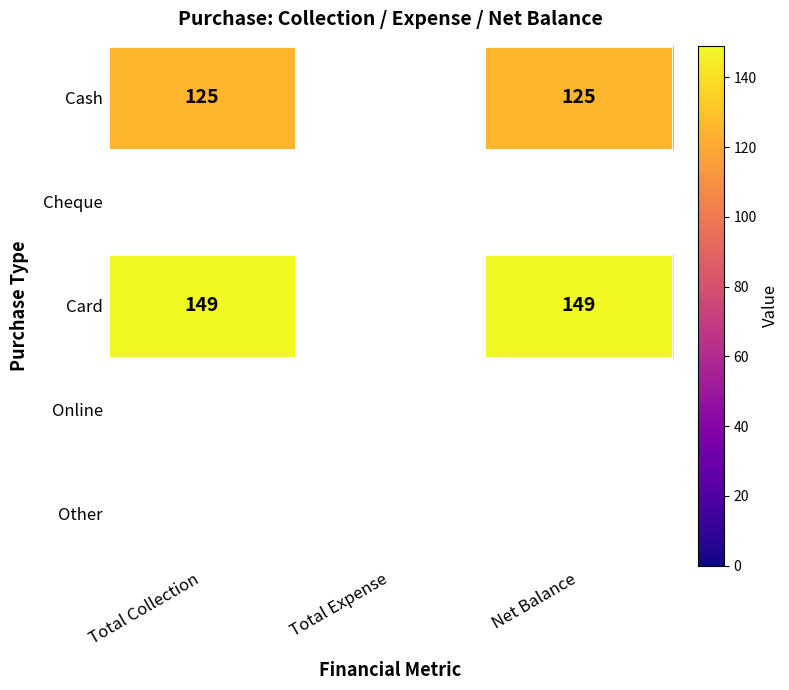

Which has a higher value, Total Collection or Total Expense?

Total Collection